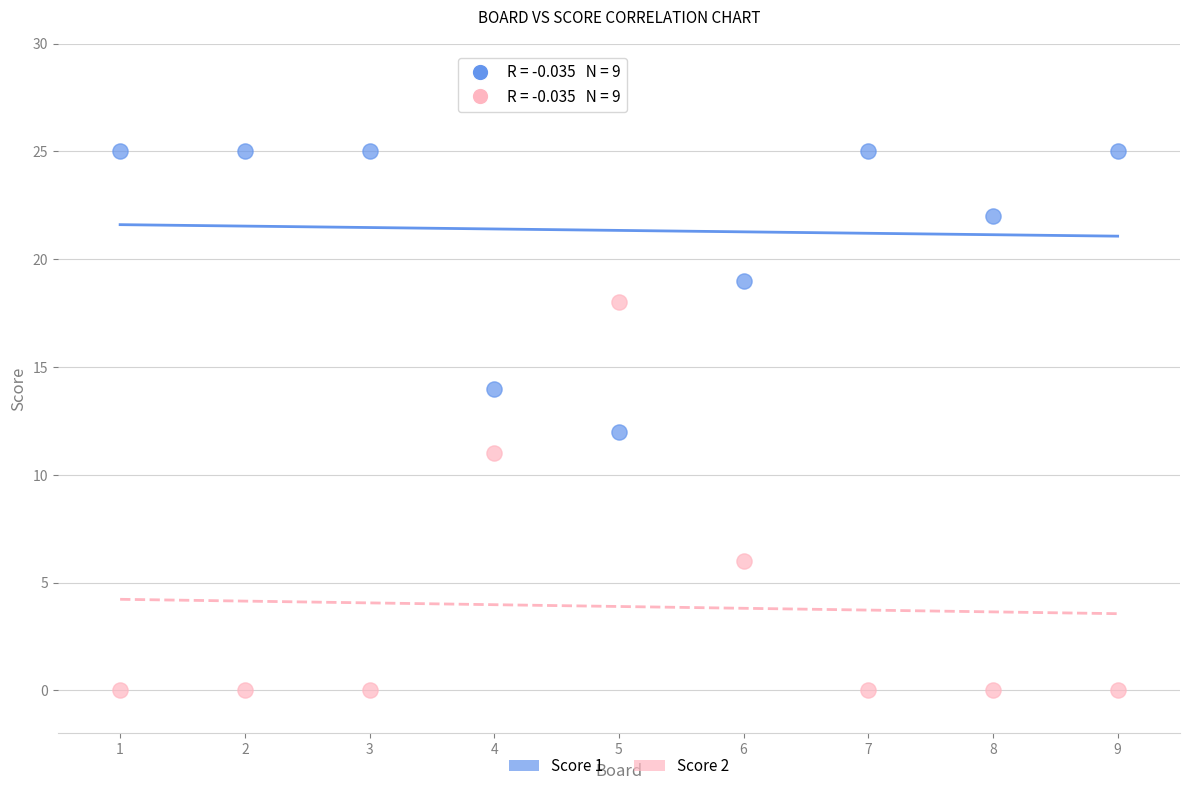

Across all data points, what is the range of Y values (max minus min)?

25